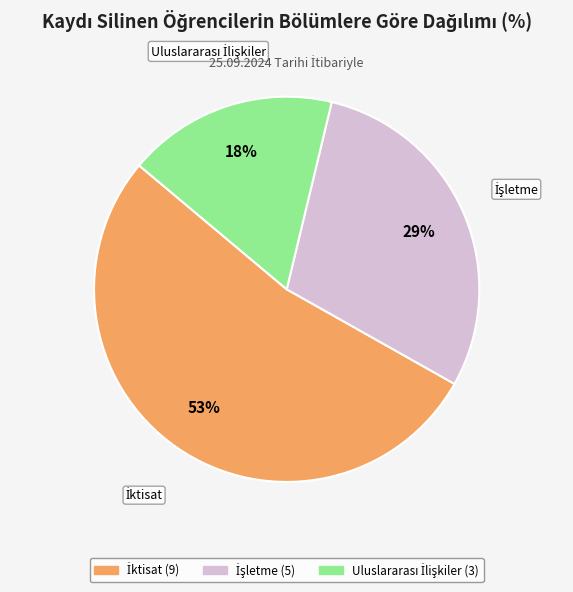

How many segments does this pie chart have?

3